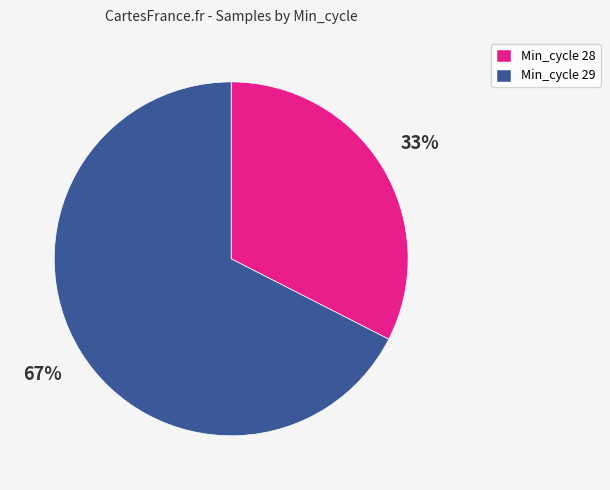

Does any single category account for the majority?

Yes